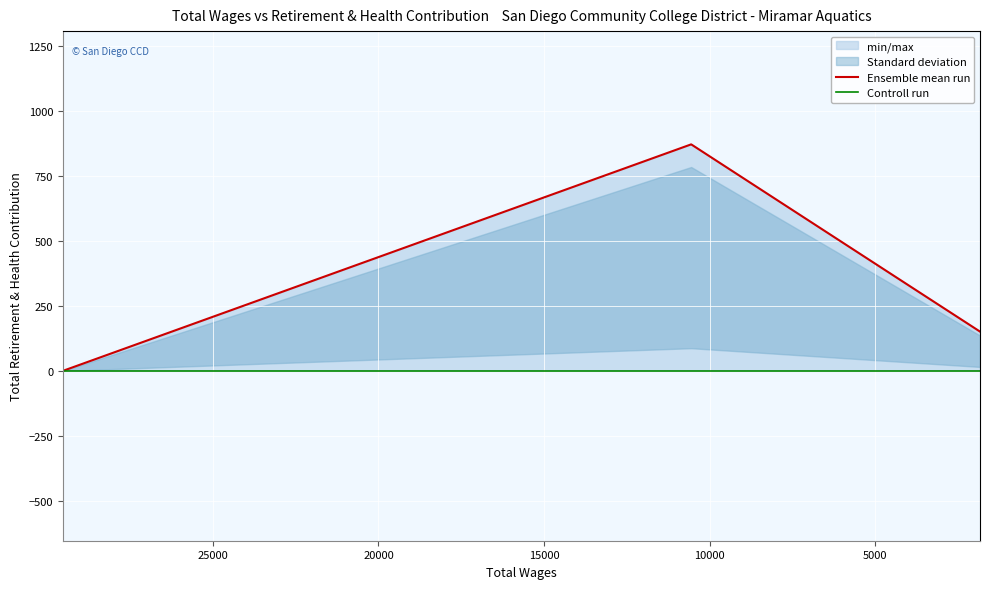

Which series has the widest spread of values?

Ensemble mean run